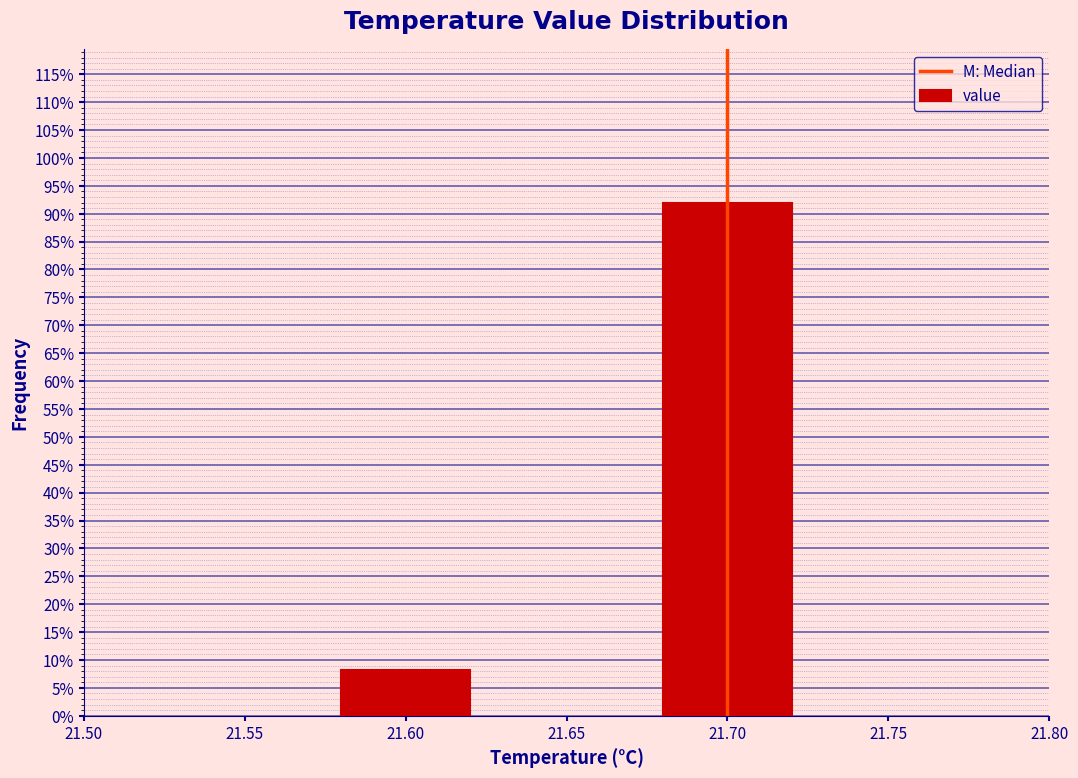

Reading left to right, transcribe all the data shown in this chart.

8.1	91.9